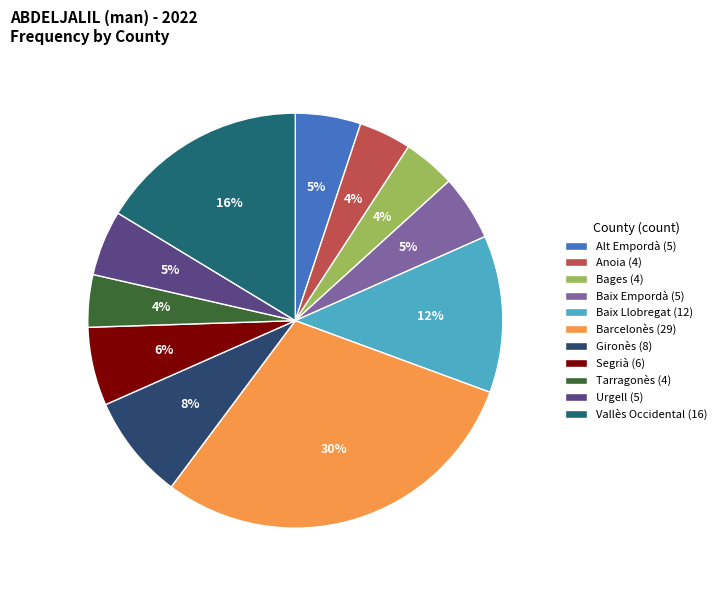

To the nearest percent, what is the combined percentage of Baix Empordà and Segrià?

11%